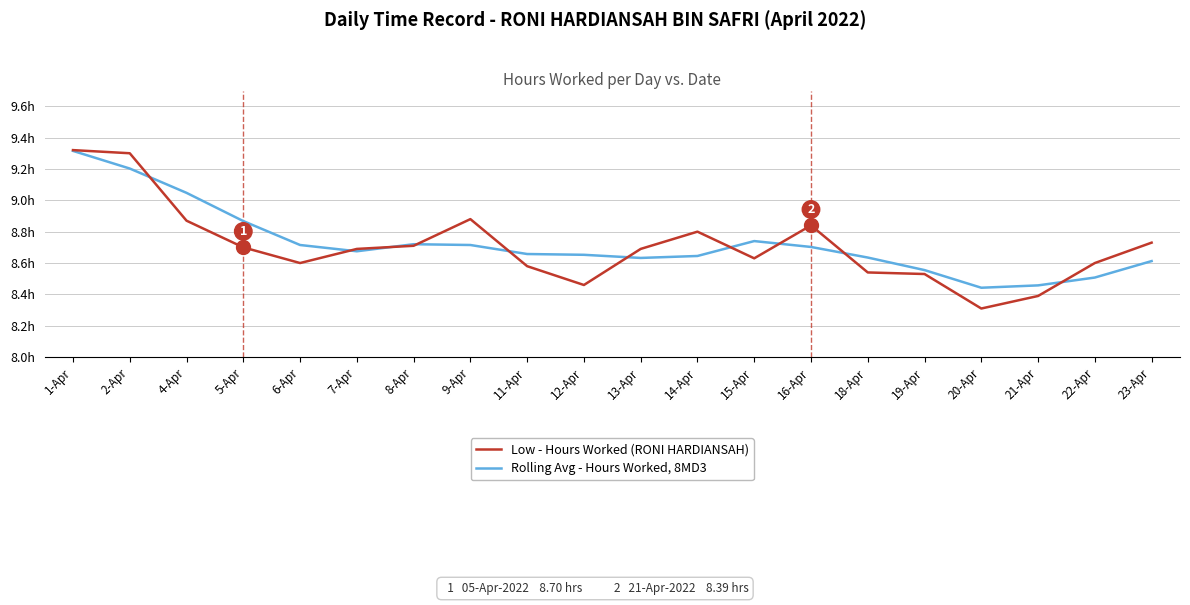

At which category is the sum across all series the highest?

1-Apr